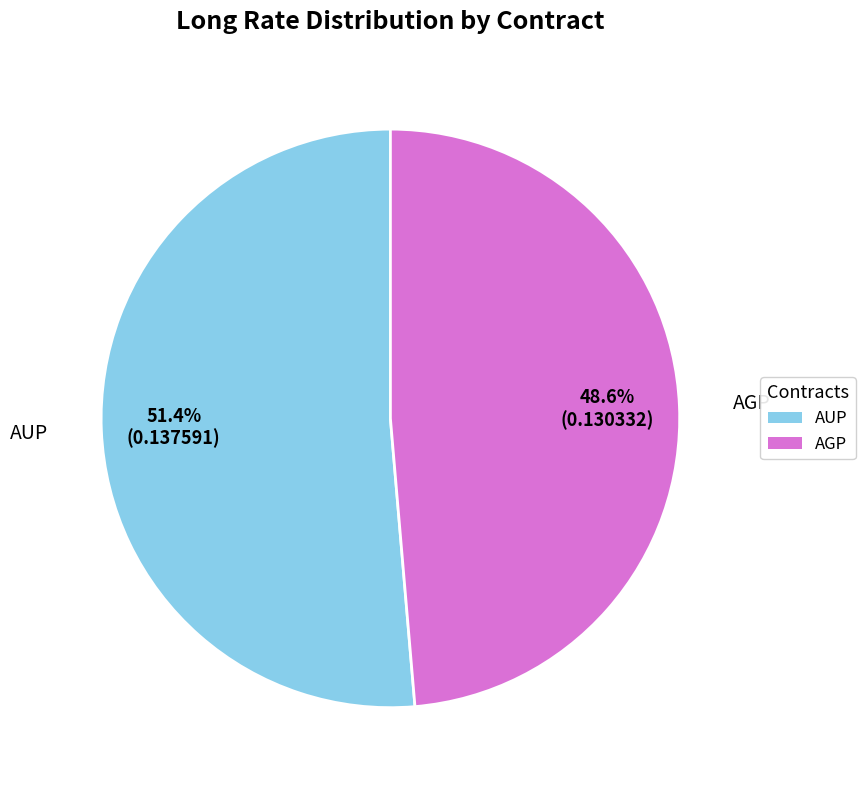

True or false: AGP accounts for 49% of the total.

True